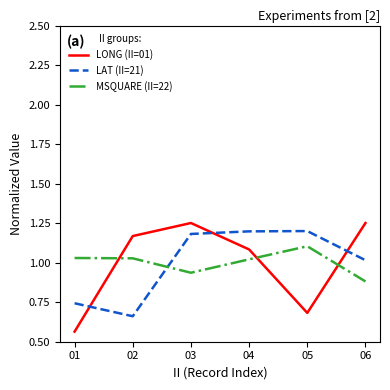

Which label corresponds to the smallest value in the chart?

01